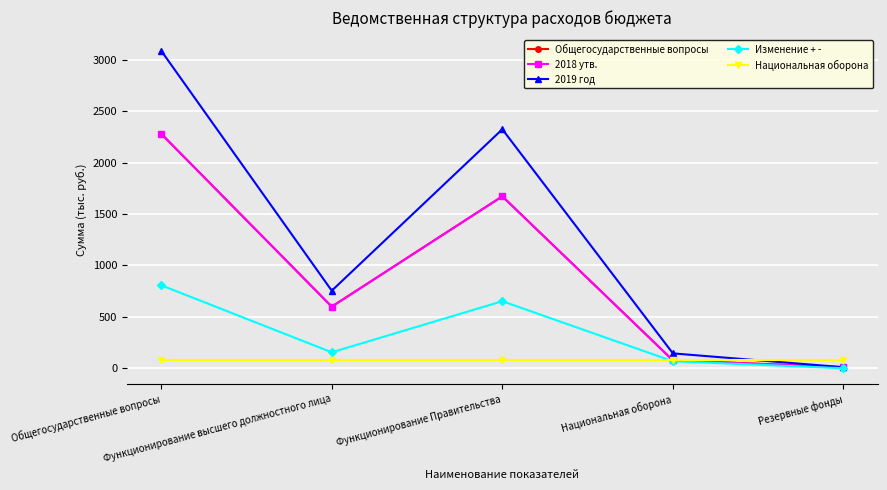

At Национальная оборона, list the series in order from smallest to largest.

Изменение + -, Общегосударственные вопросы, 2018 утв., Национальная оборона, 2019 год